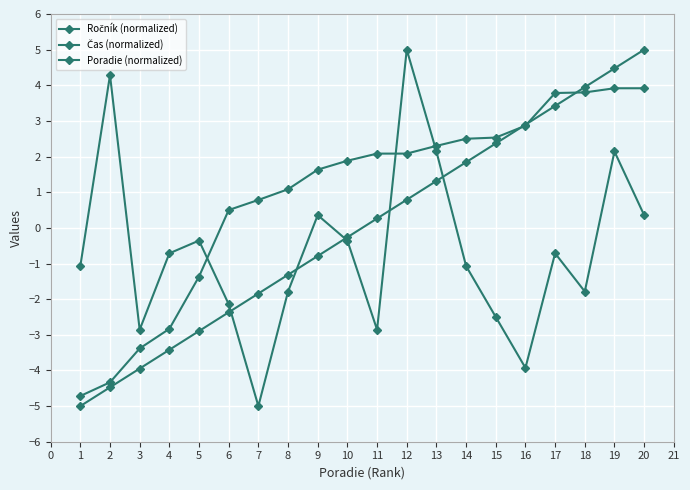

At which label is Čas (normalized) closest to 0?

6